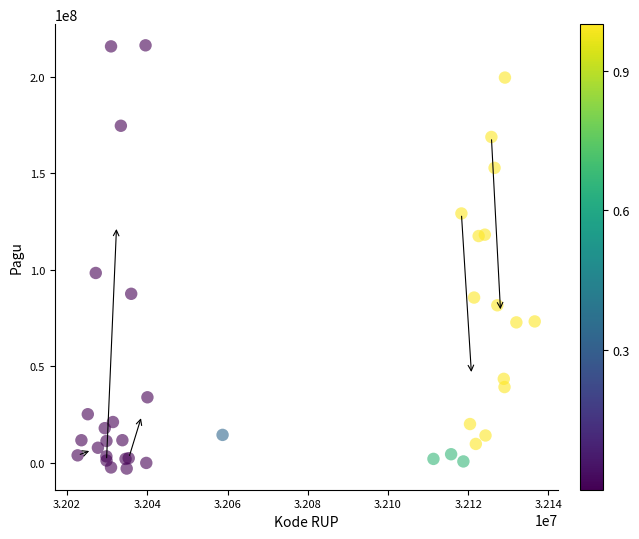

What Y value in the scatter plot is closest to 106587785?

98279565.0